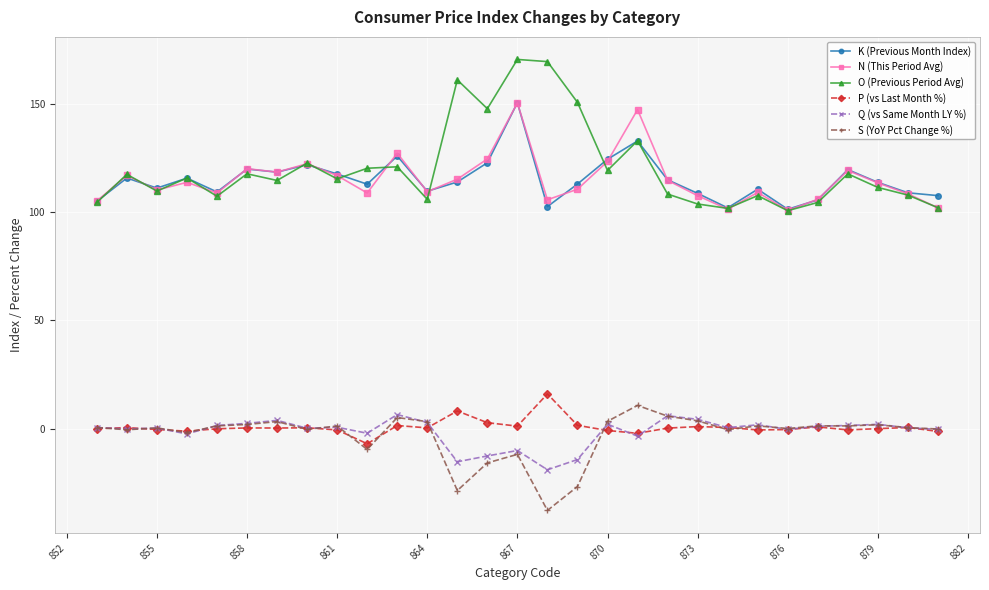

How many data points in N (This Period Avg) are above 113?

15